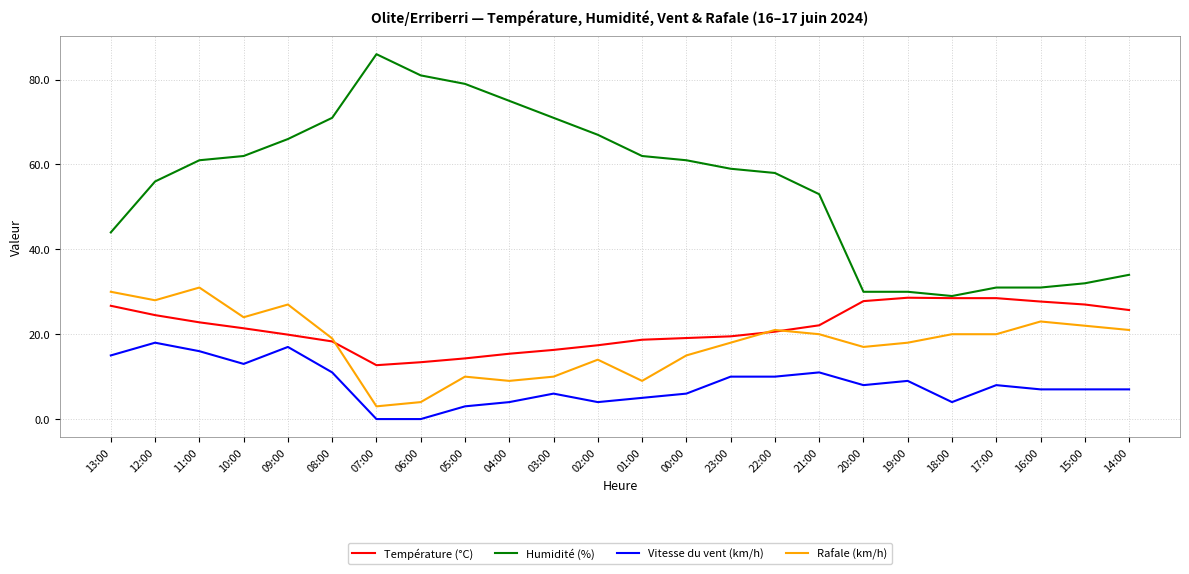

Rank the series at 23:00 from highest to lowest value.

Humidité (%), Température (°C), Rafale (km/h), Vitesse du vent (km/h)